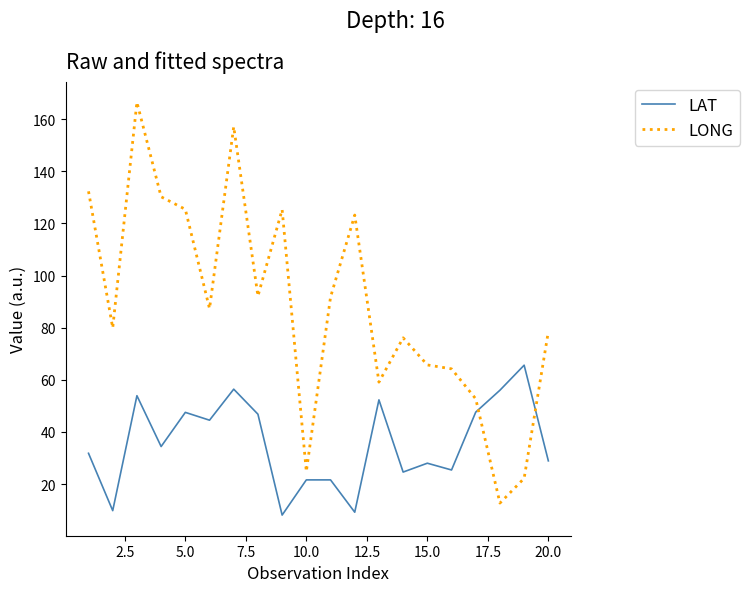

Which series has the largest range (max minus min)?

LONG